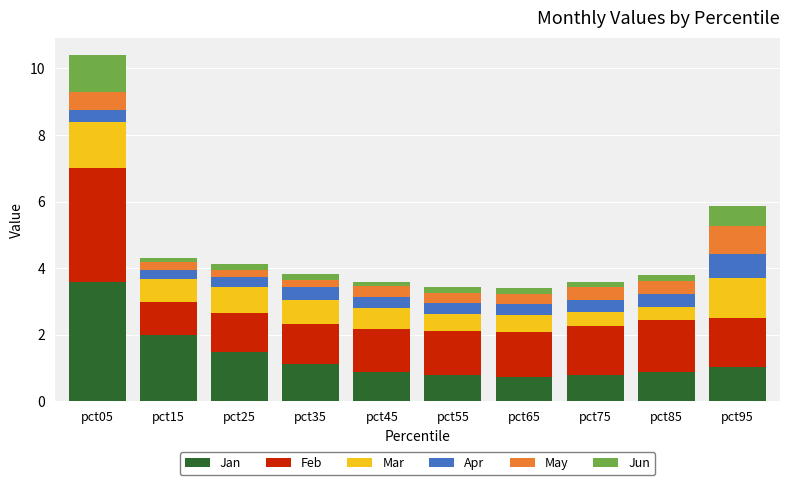

Is it true that Jan equals 1.5 at pct35?

False